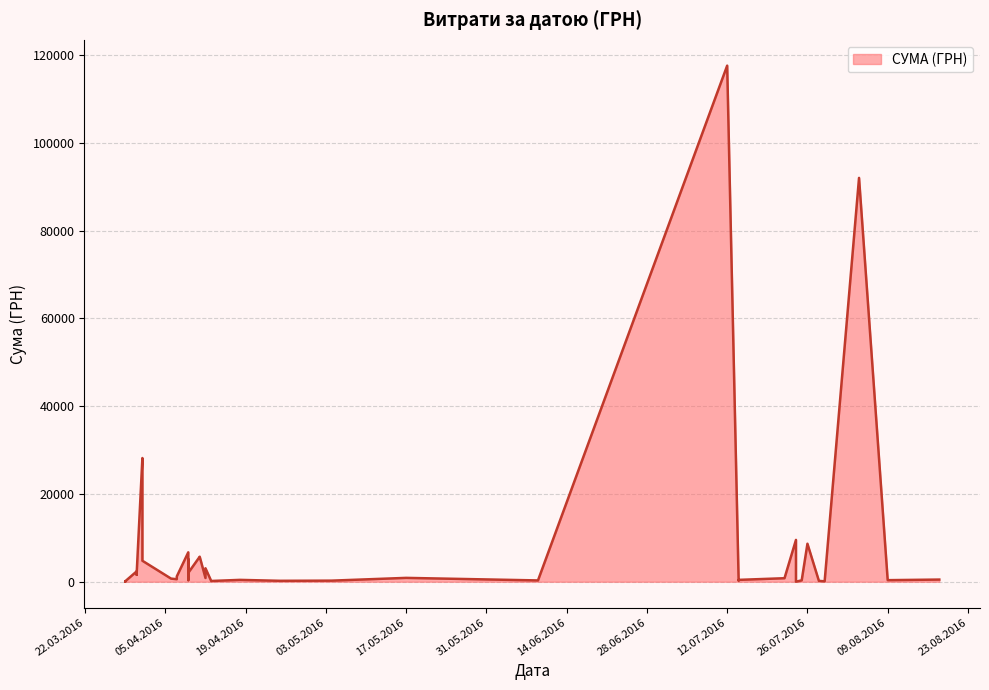

How many points are higher than both their immediate neighbors (excluding endpoints)?

14